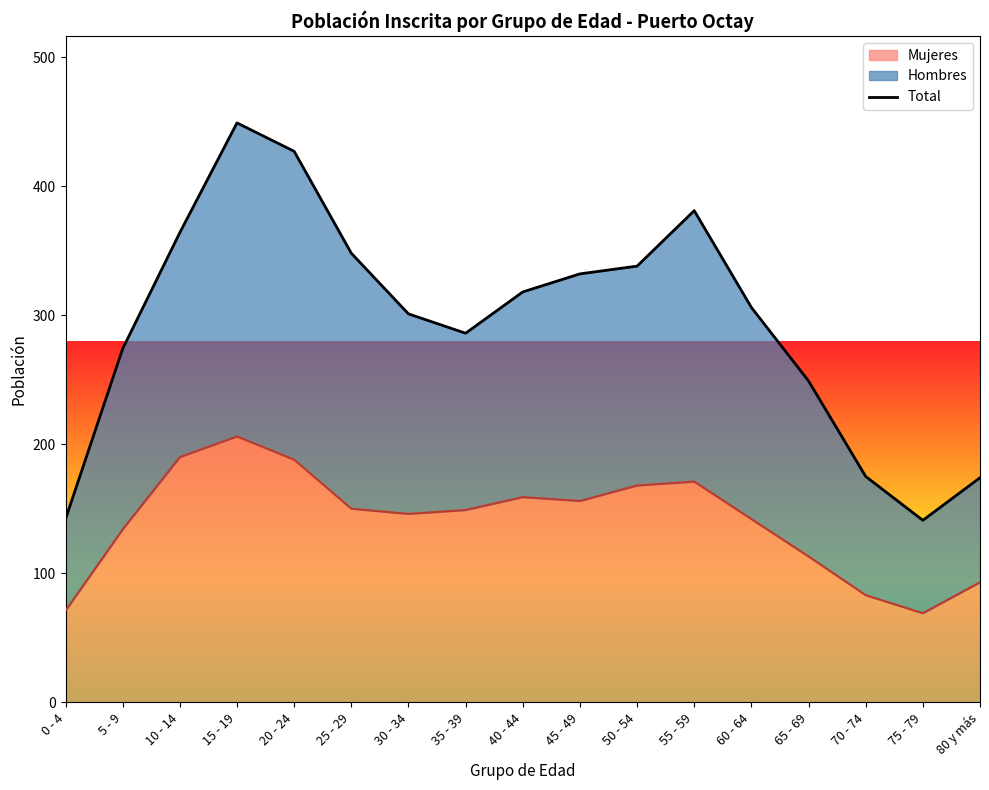

The value at 5 - 9 is 274. True or false?

True